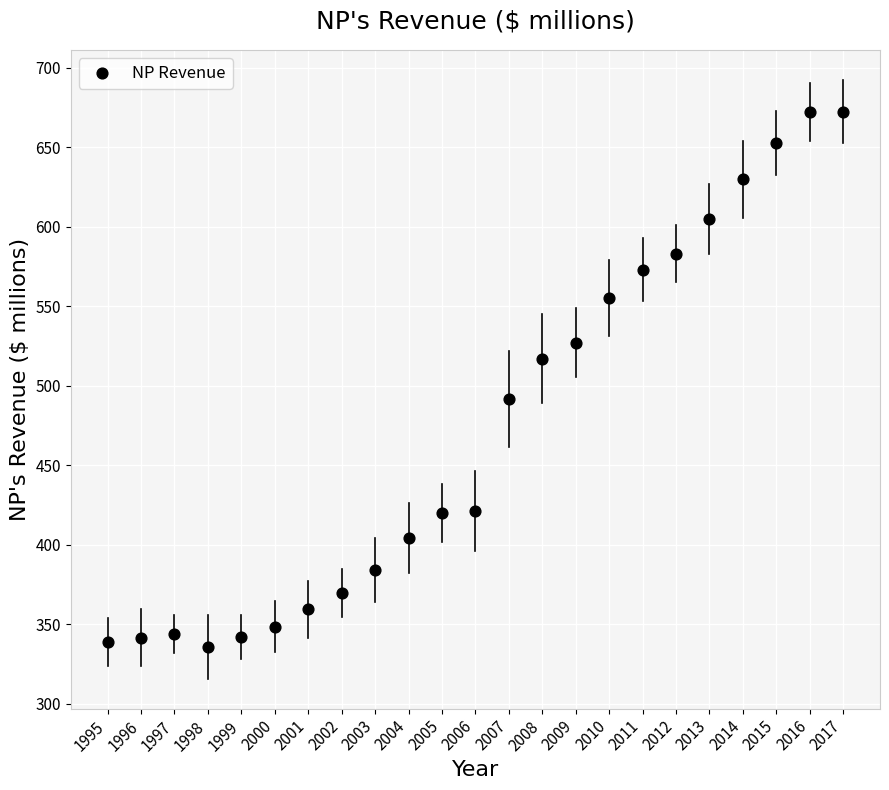

What is the range of X values (max minus min)?

22.0